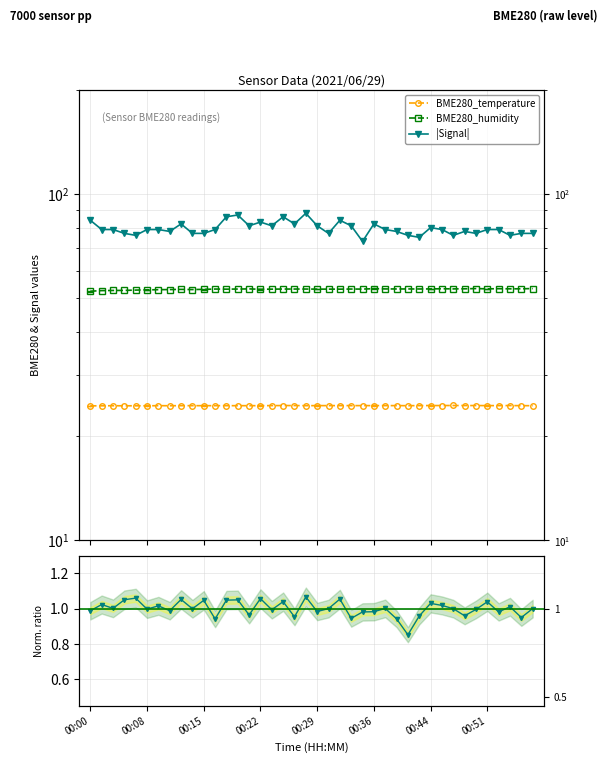

The value of Samples/Max_cycle (norm) at 00:29 is 0.3. True or false?

False